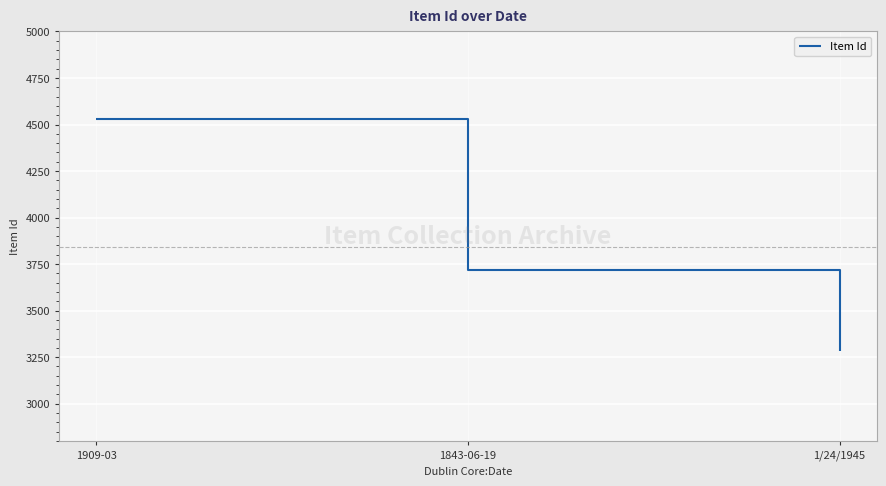

At which label is the value closest to 3907?

1843-06-19